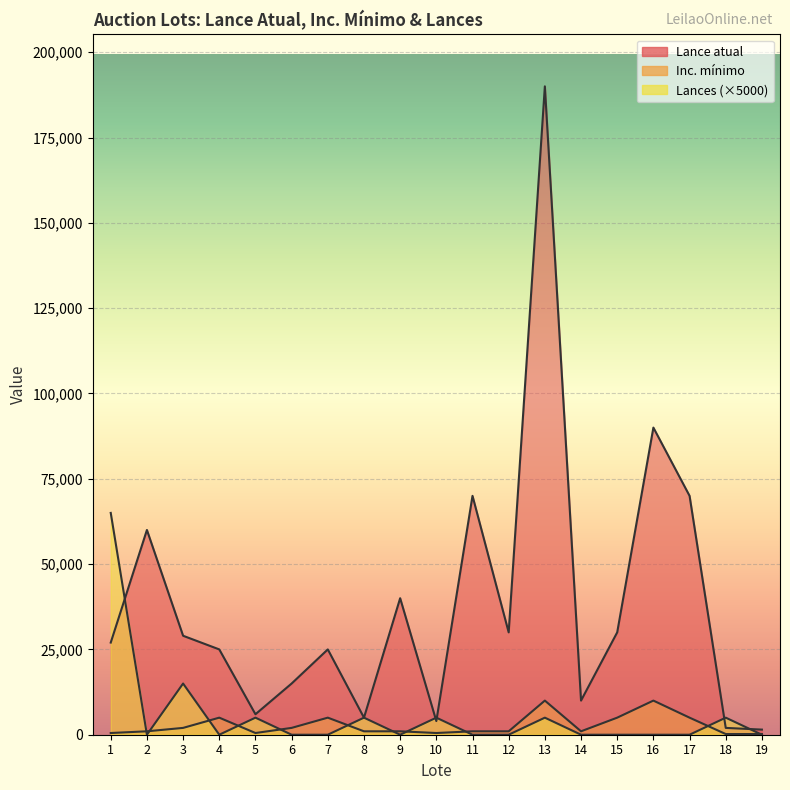

Reading left to right, extract all data points from this chart.

Lance atual: 27000	60000	29000	25000	6000	15000	25000	5000	40000	4000	70000	30000	190000	10000	30000	90000	70000	2000	1500
Inc. mínimo: 500	1000	2000	5000	500	2000	5000	1000	1000	500	1000	1000	10000	1000	5000	10000	5000	200	200
Lances: 65000	0	15000	0	5000	0	0	5000	0	5000	0	0	5000	0	0	0	0	5000	0